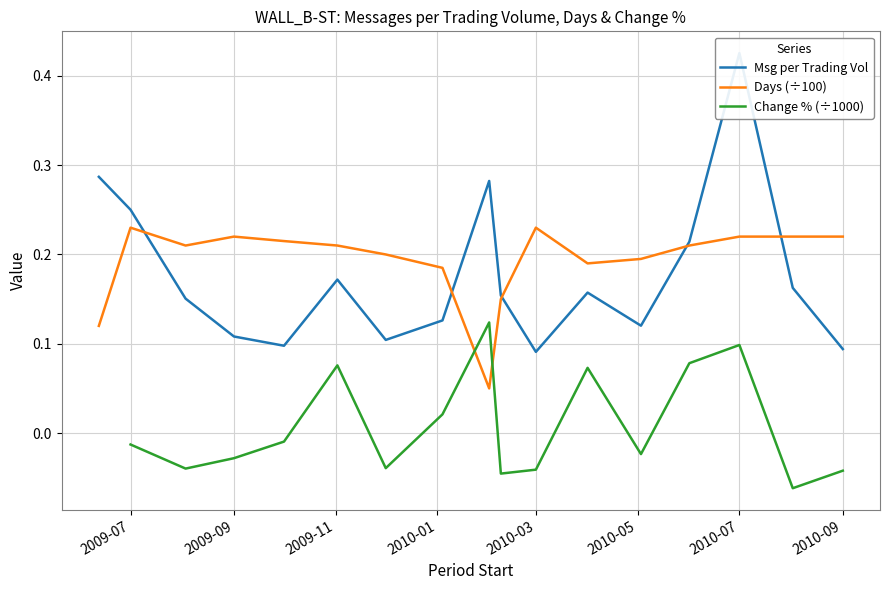

True or false: Days has more than 1 interior local peaks.

True